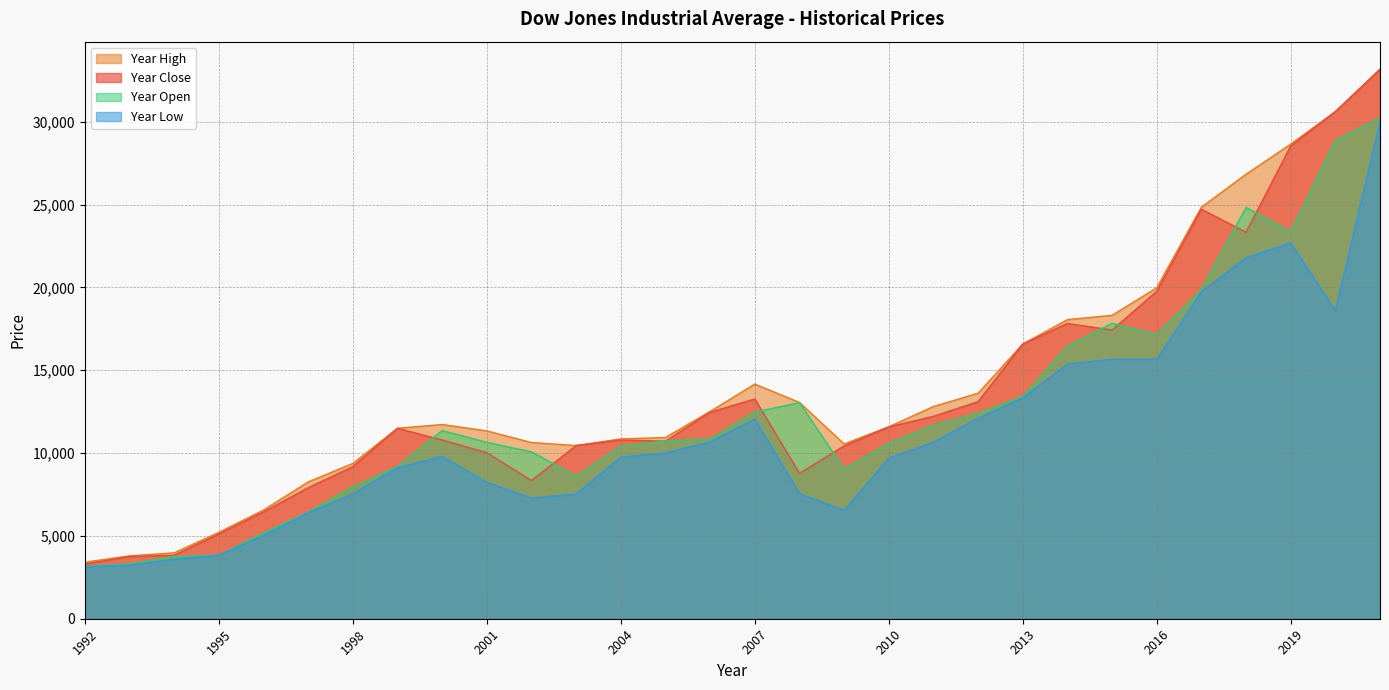

Does the chart have visible grid lines?

Yes